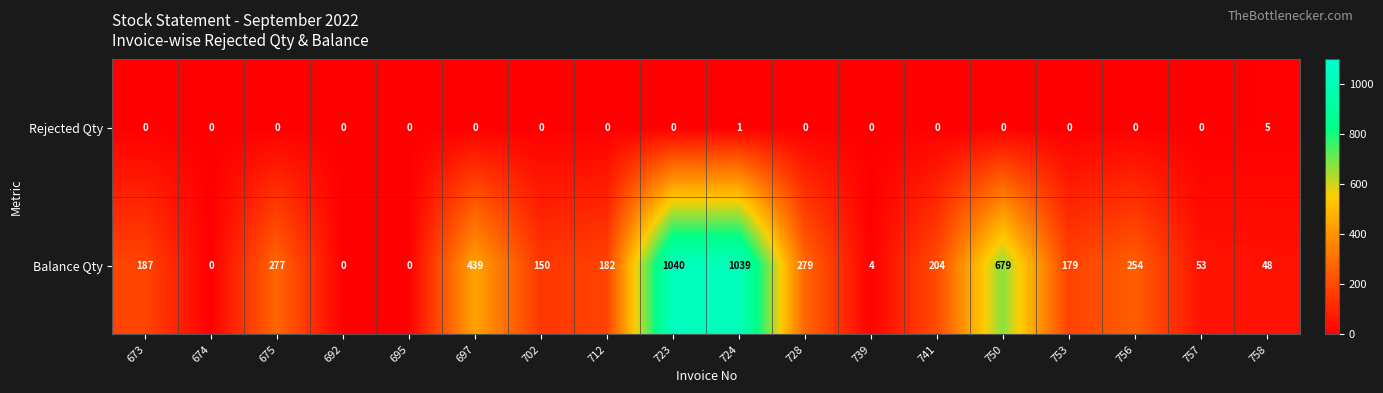

Where is Balance Qty nearest to the value 520?

697